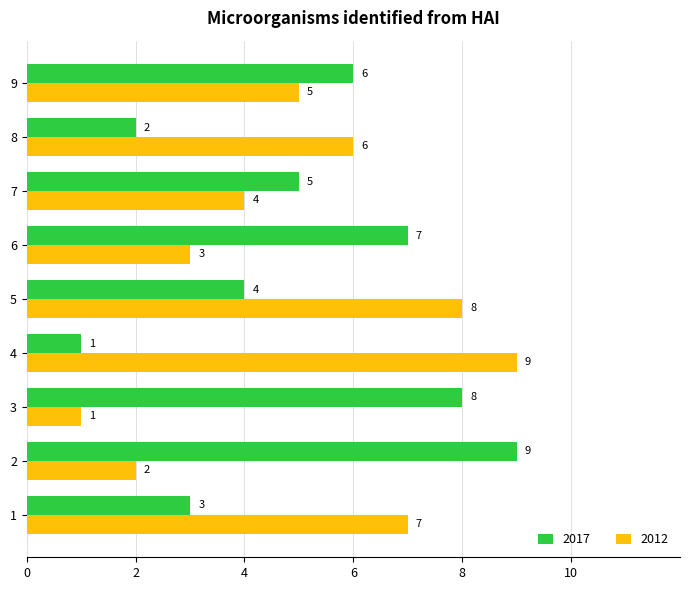

What is the difference between the 2017 values at 9 and 3?

2